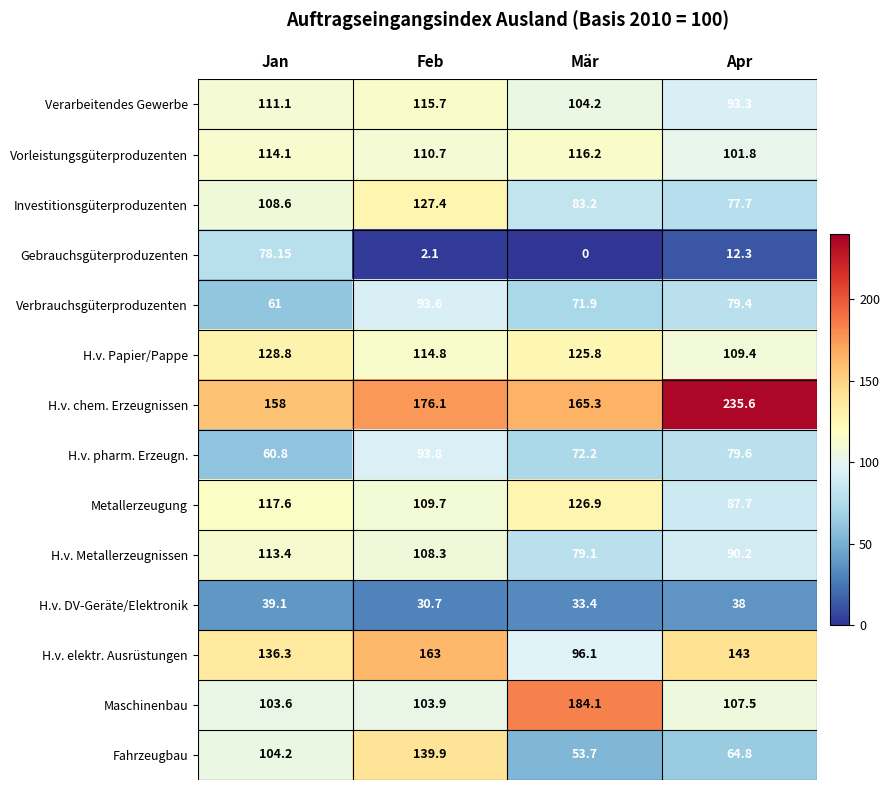

Count the number of data series in this chart.

14